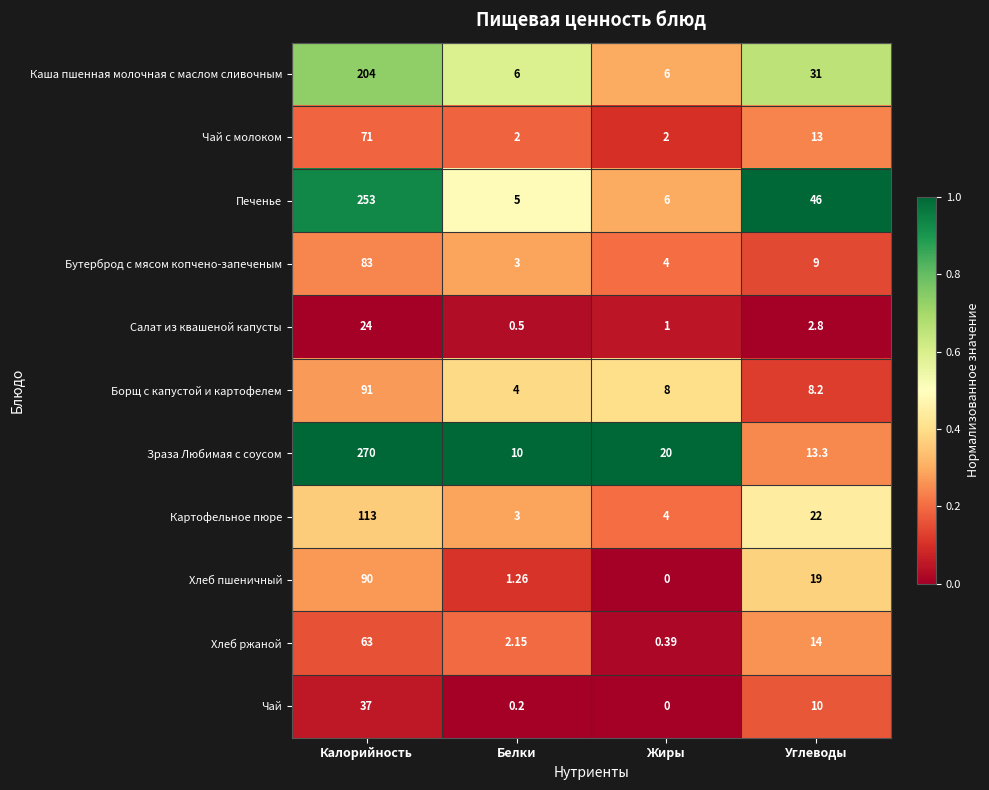

Which category has the highest value in the Хлеб ржаной series?

Калорийность